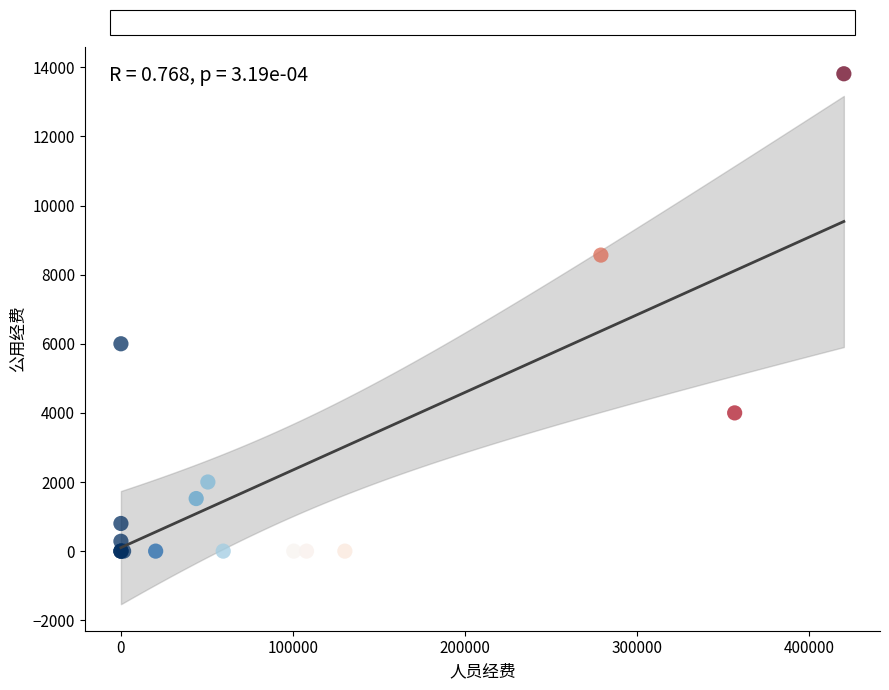

What Y value in the scatter plot is closest to 6906?

6000.0